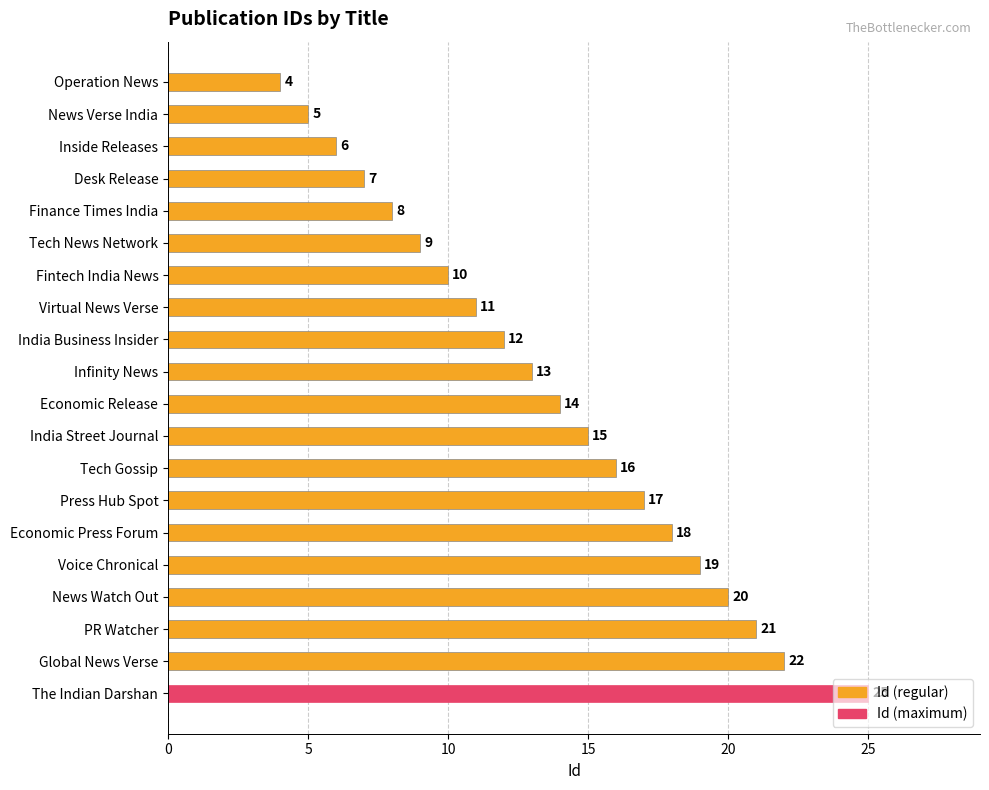

The chart shows a value of 3 at Economic Release. True or false?

False